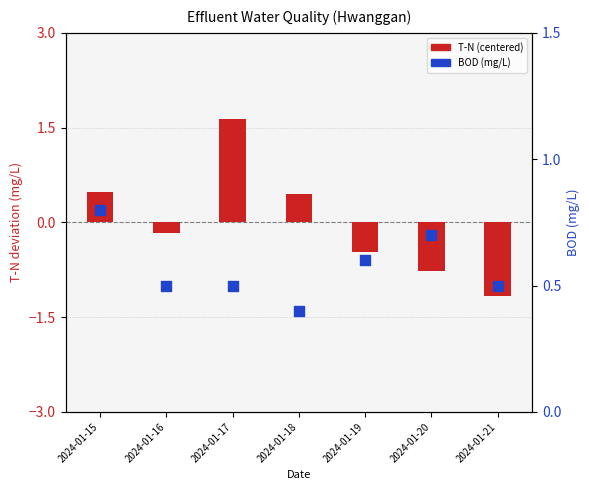

Which series reaches the minimum Y coordinate?

T-N (centered)